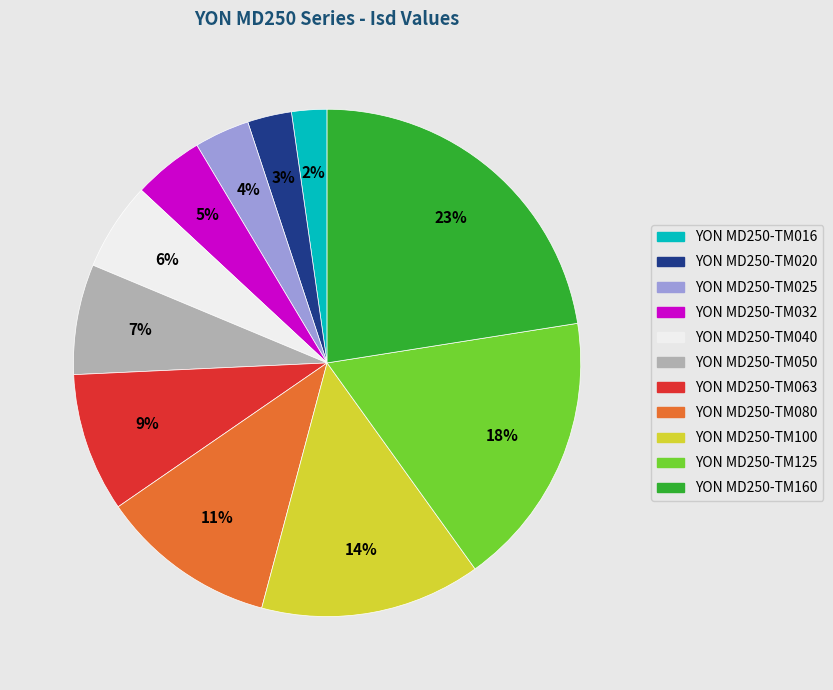

Do YON MD250-TM020 and YON MD250-TM040 together represent more than half of the pie?

No